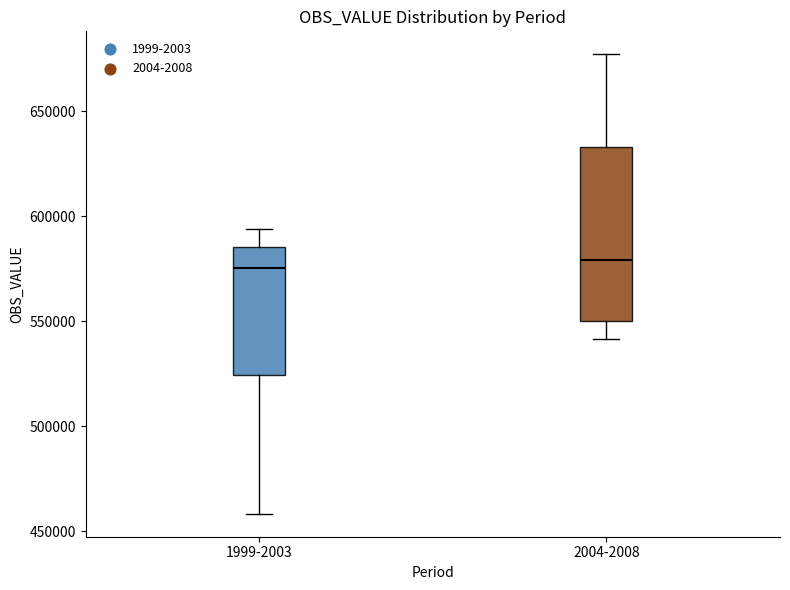

Reading left to right, transcribe this box plot: for each box, give where its median line is, the range the box spans, and where its two whiskers end, as read against the y-axis. The values are not printed on the chart, so give them approximately, as read against the axis.

1999-2003: median 575000, box 525000 to 585000, whiskers 460000 to 595000
2004-2008: median 580000, box 550000 to 635000, whiskers 540000 to 675000